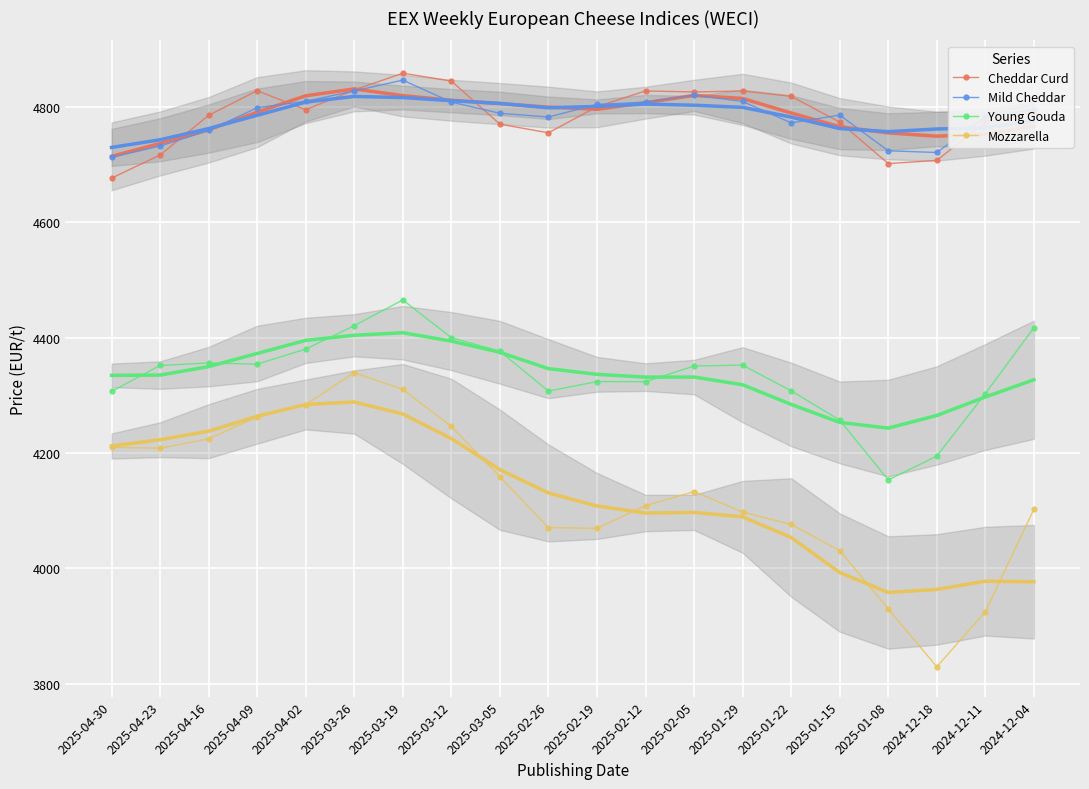

What are all the series names shown in the legend?

Cheddar Curd, Mild Cheddar, Young Gouda, Mozzarella